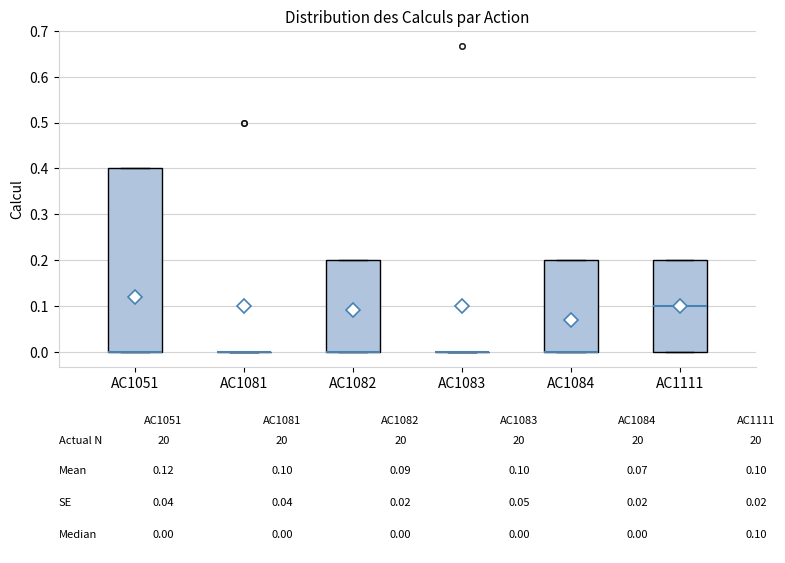

Reading left to right, read every box against the y-axis: the position of its median line, the range the box covers, and the ends of its whiskers. The values are not printed on the chart, so give them approximately, as read against the axis.

AC1051: median 0.0 (drawn on the box's lower edge), box 0.0 to 0.4, whiskers 0.0 to 0.4
AC1081: box collapsed to a line at 0.0, whiskers 0.0 to 0.0
AC1082: median 0.0 (drawn on the box's lower edge), box 0.0 to 0.2, whiskers 0.0 to 0.2
AC1083: box collapsed to a line at 0.0, whiskers 0.0 to 0.0
AC1084: median 0.0 (drawn on the box's lower edge), box 0.0 to 0.2, whiskers 0.0 to 0.2
AC1111: median 0.1, box 0.0 to 0.2, whiskers 0.0 to 0.2